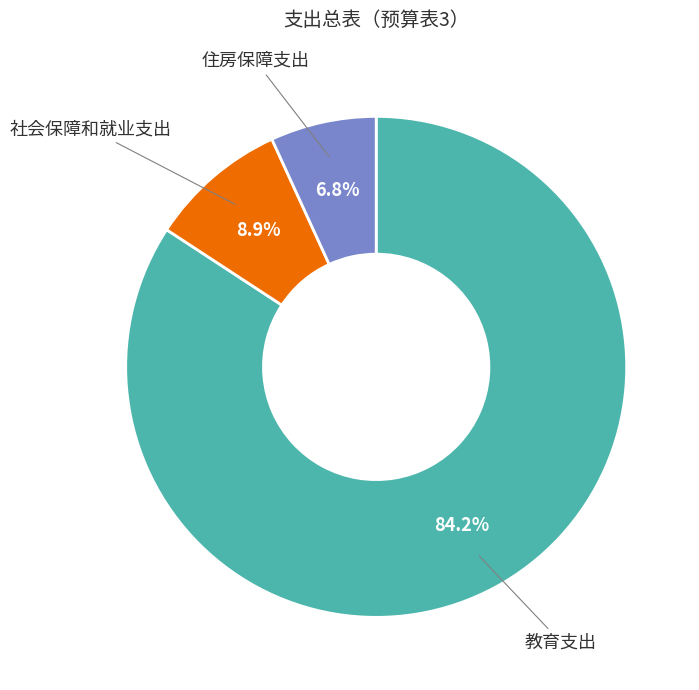

Which category has the biggest portion of the pie?

教育支出